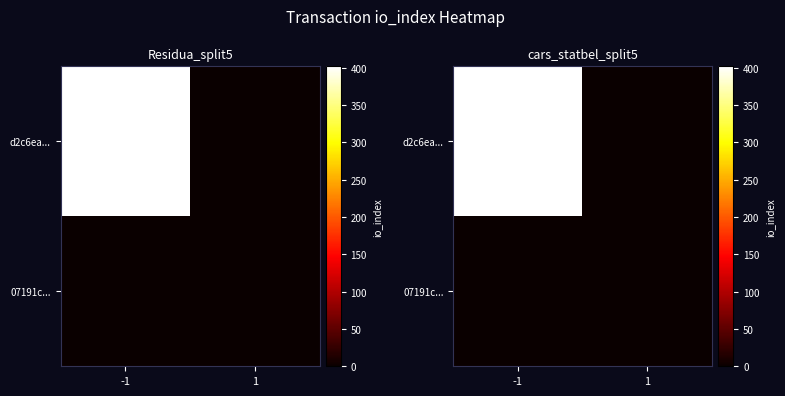

At which label does 07191c... reach its minimum?

-1